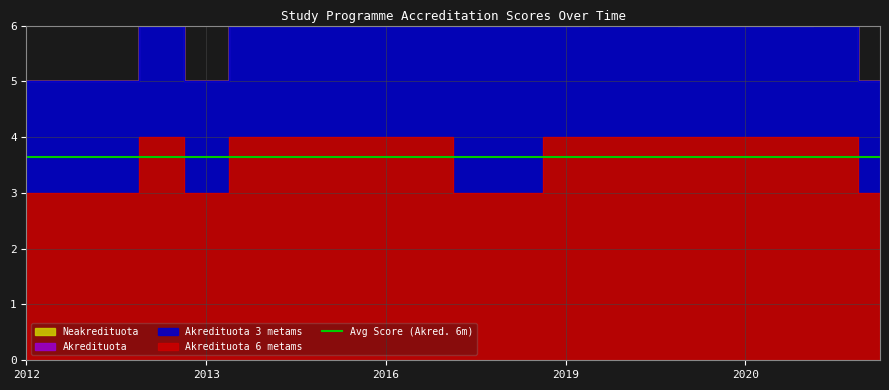

Rank the series by their maximum value, from highest to lowest.

Akredituota 6 metams, Akredituota 3 metams, Neakredituota, Akredituota